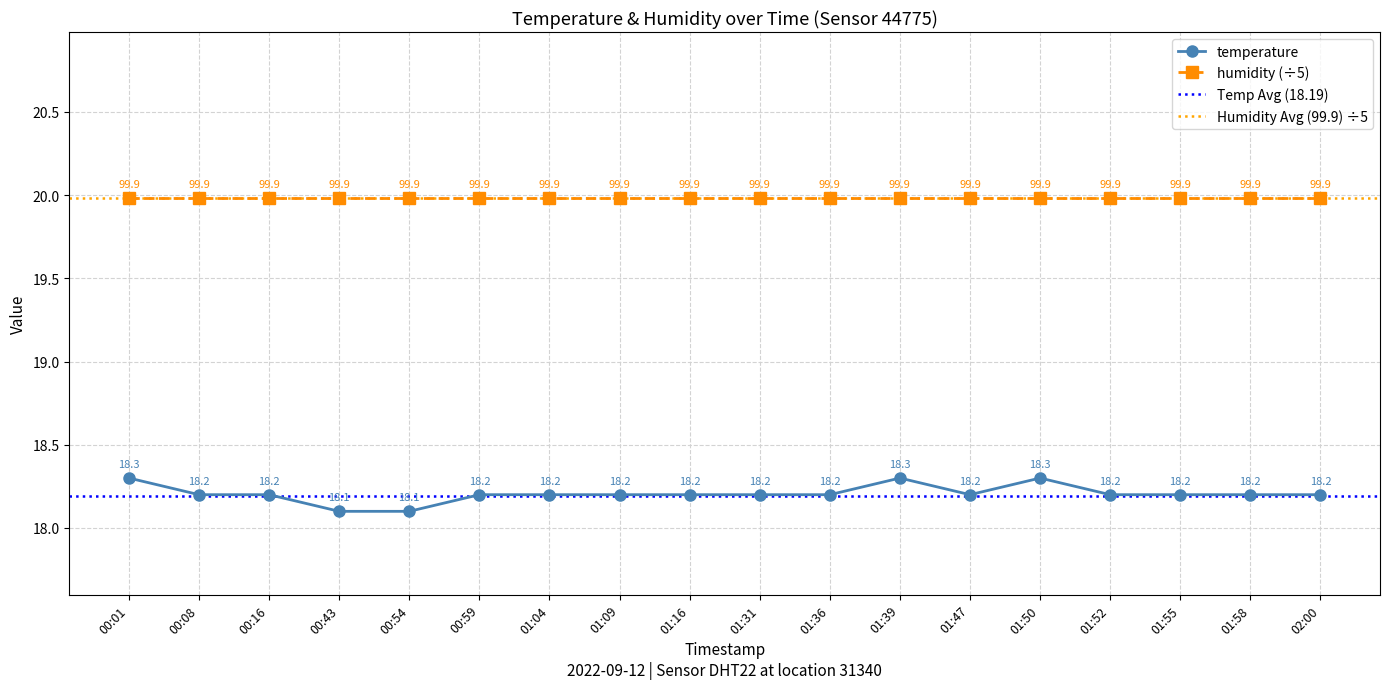

Count the temperature values in the range 18 to 19.

18